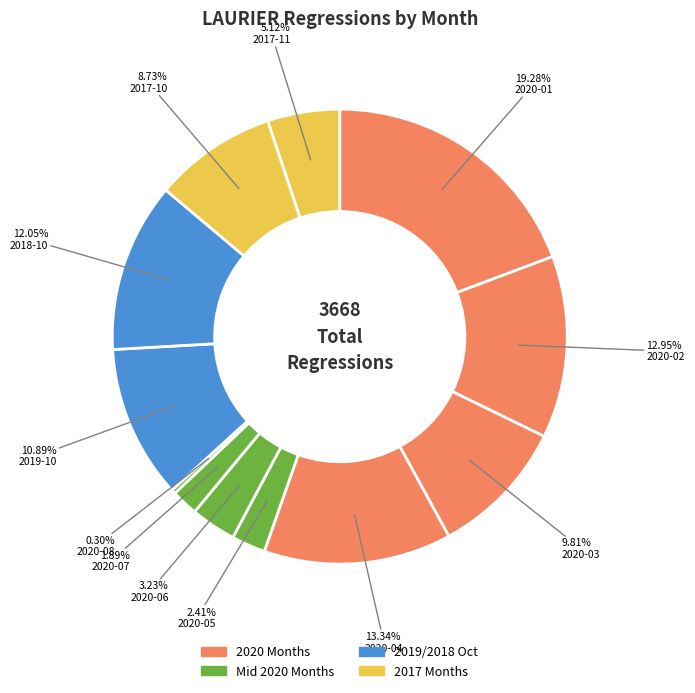

Does any single category account for the majority?

No